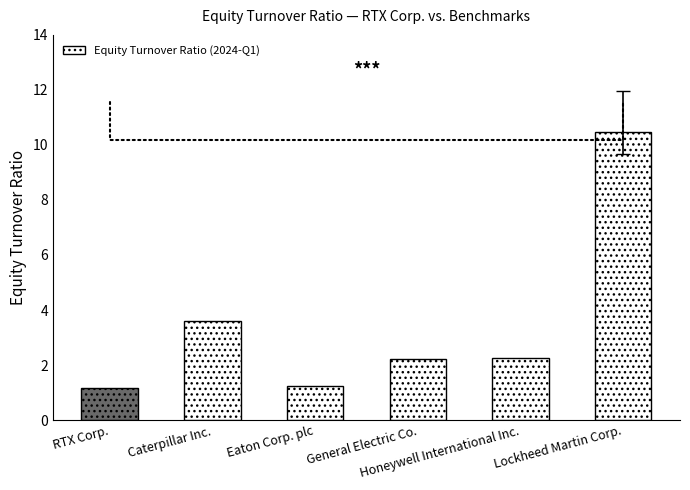

What is the sum of the values at Lockheed Martin Corp. and General Electric Co.?

12.7